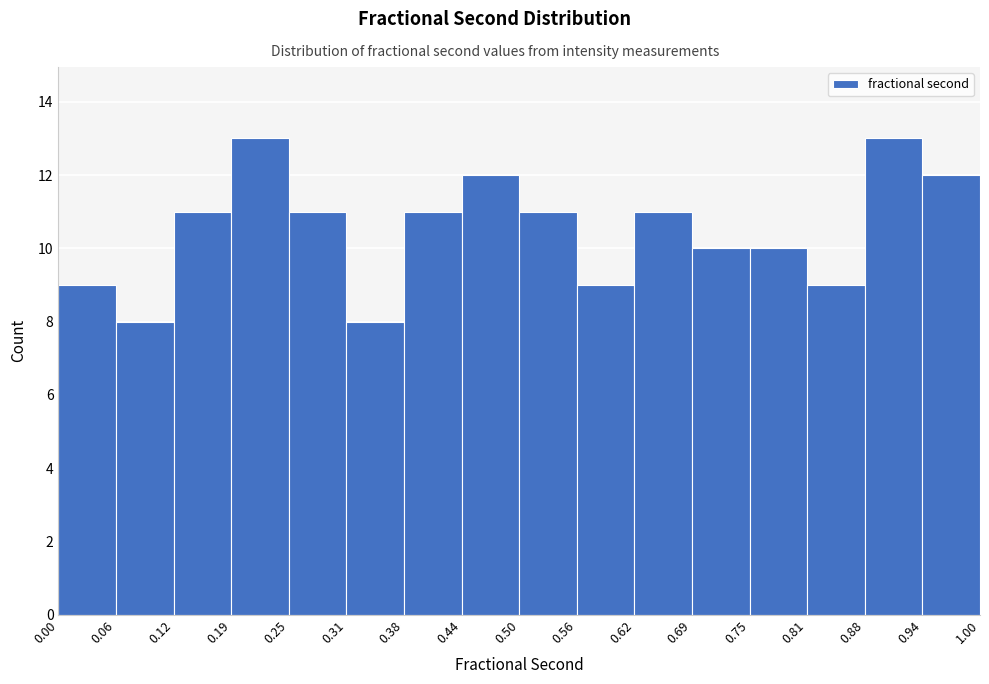

Reading left to right, list every bar in this chart as the range it spans on the x-axis followed by its height. The values are not printed on the chart, so give them approximately, as read against the axis.

0.00 to 0.06: 9
0.06 to 0.12: 8
0.12 to 0.19: 11
0.19 to 0.25: 13
0.25 to 0.31: 11
0.31 to 0.38: 8
0.38 to 0.44: 11
0.44 to 0.50: 12
0.50 to 0.56: 11
0.56 to 0.62: 9
0.62 to 0.69: 11
0.69 to 0.75: 10
0.75 to 0.81: 10
0.81 to 0.88: 9
0.88 to 0.94: 13
0.94 to 1.00: 12